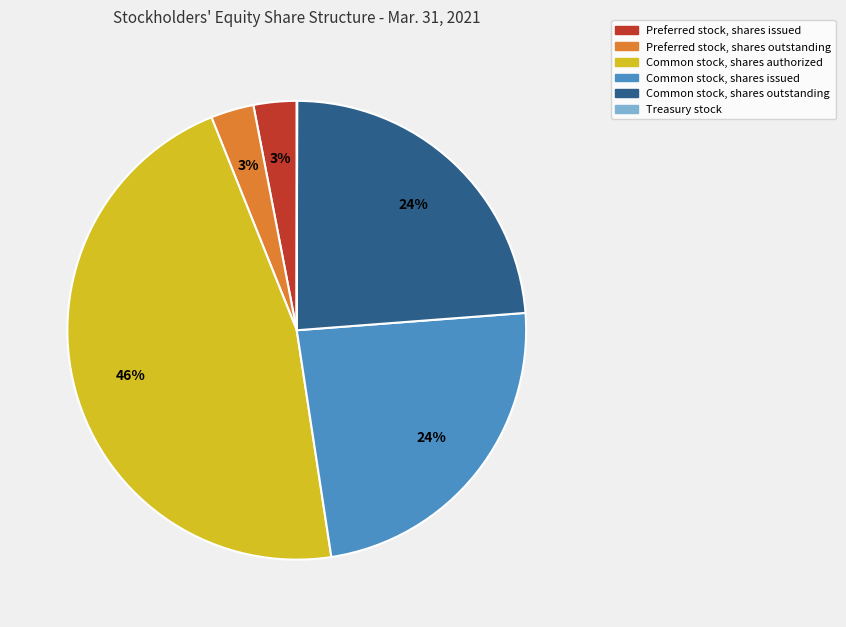

To the nearest percent, what is the combined percentage of Preferred stock, shares issued and Common stock, shares outstanding?

27%